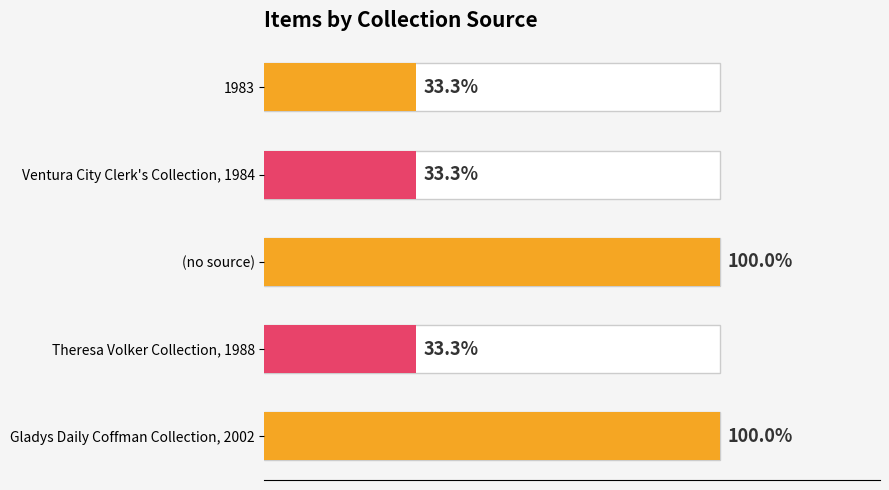

How many data points are above 1?

2